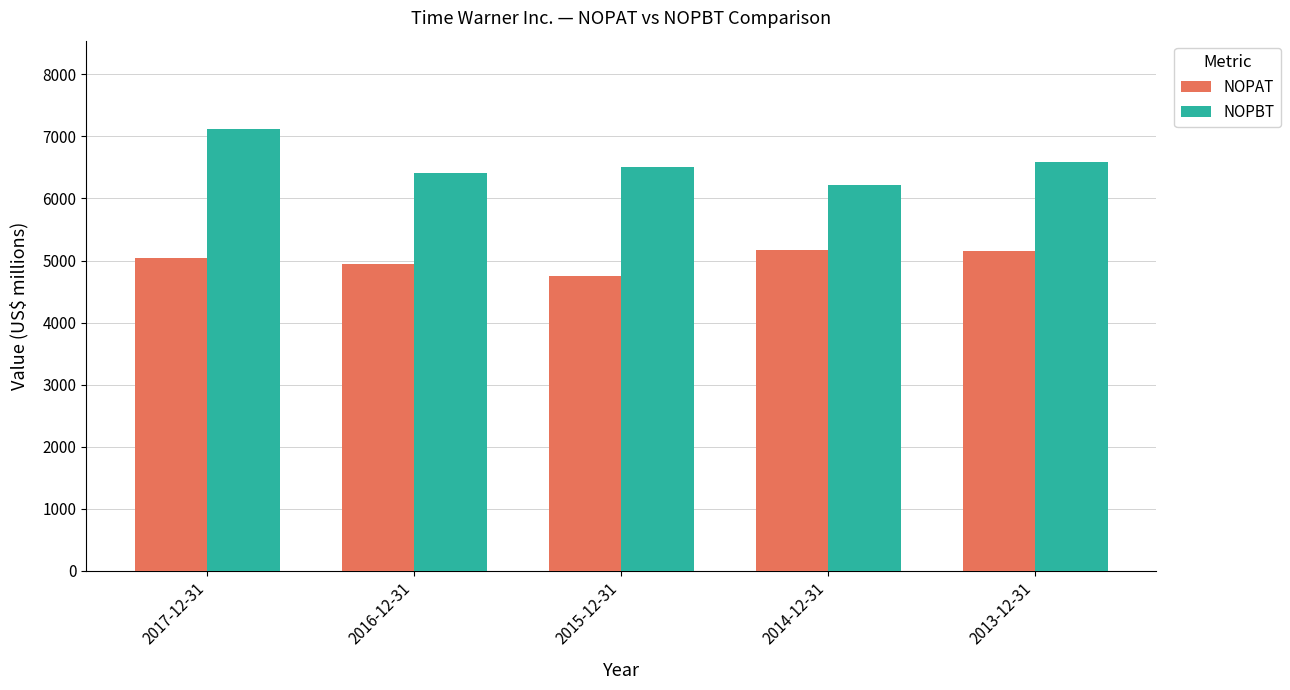

What is the total value across all series at 2016-12-31?

11352